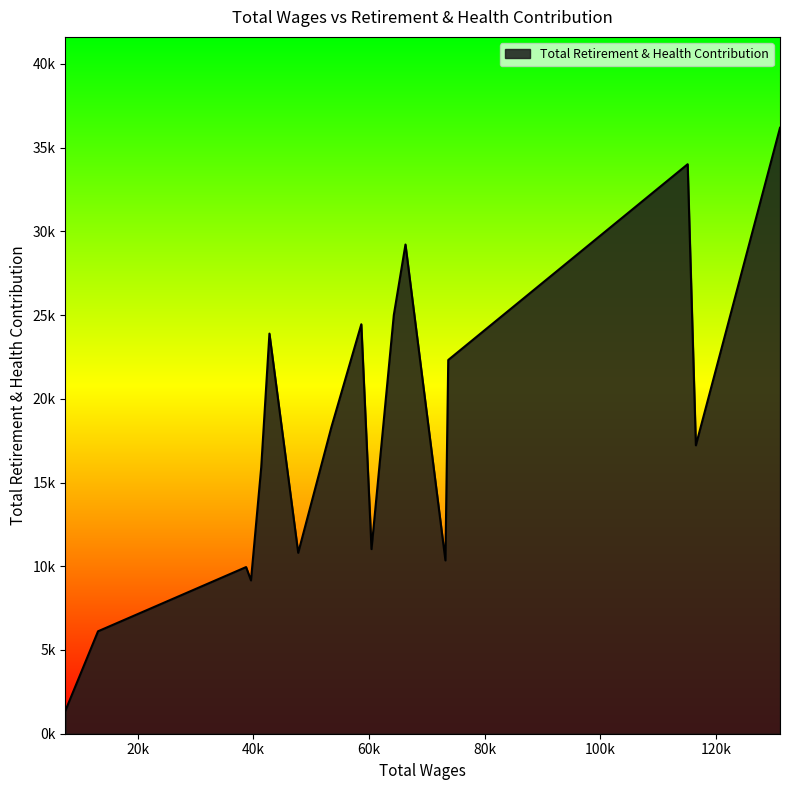

Does the chart display data point markers on the line(s)?

No